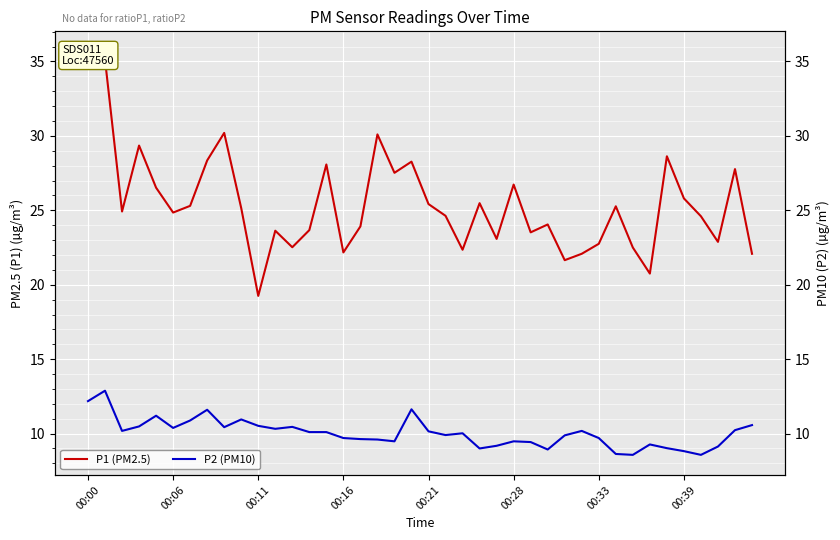

List the series in order of their peak value, highest first.

P1 (PM2.5), P2 (PM10)